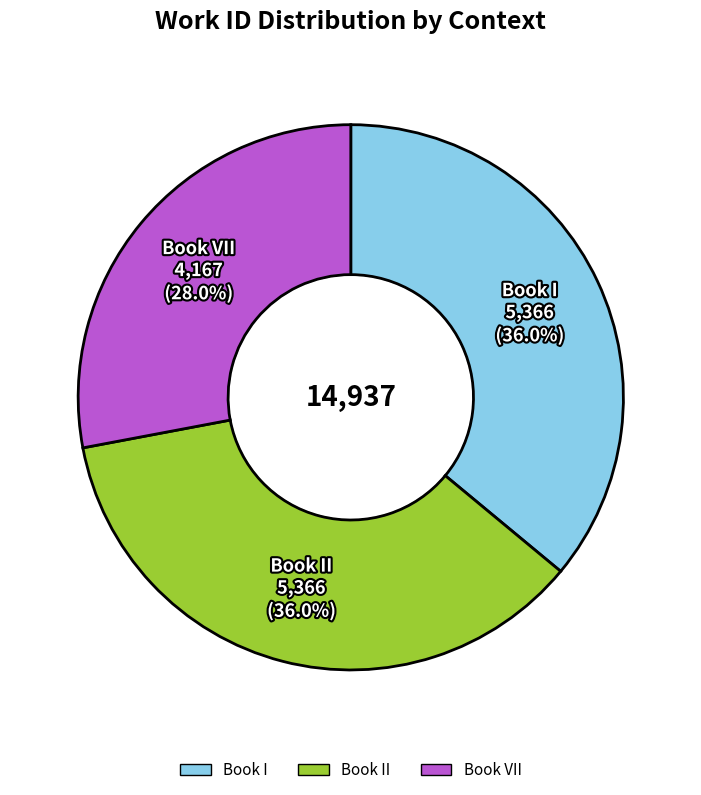

Does any single category account for the majority?

No